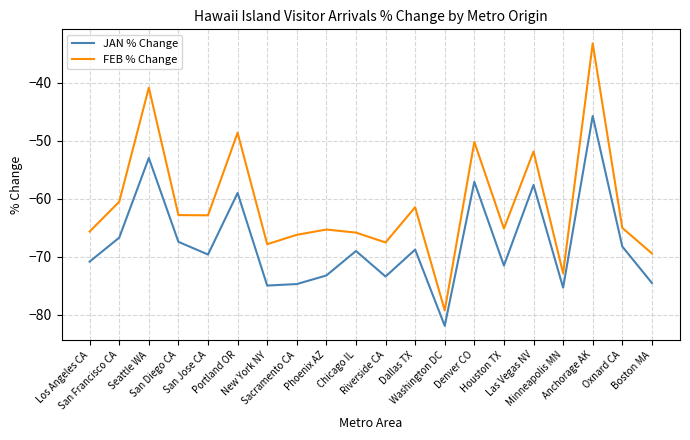

What is the difference between the second highest and minimum values in the JAN % Change series?

28.9